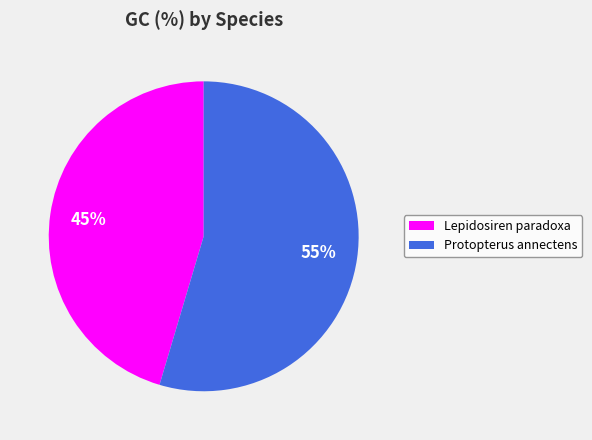

To the nearest percent, what is the average slice percentage?

50%